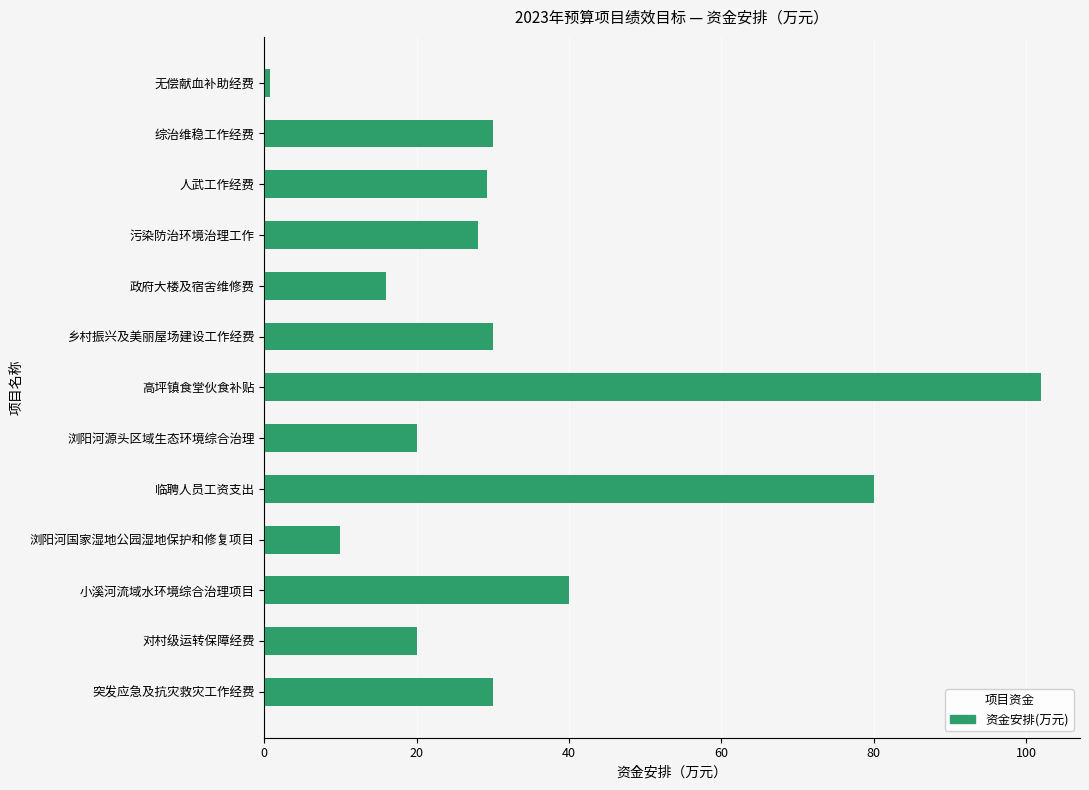

Reading top to bottom, list all the values displayed in this chart.

0.8	30.0	29.2	28.0	16.0	30.0	102.0	20.0	80.0	10.0	40.0	20.0	30.0